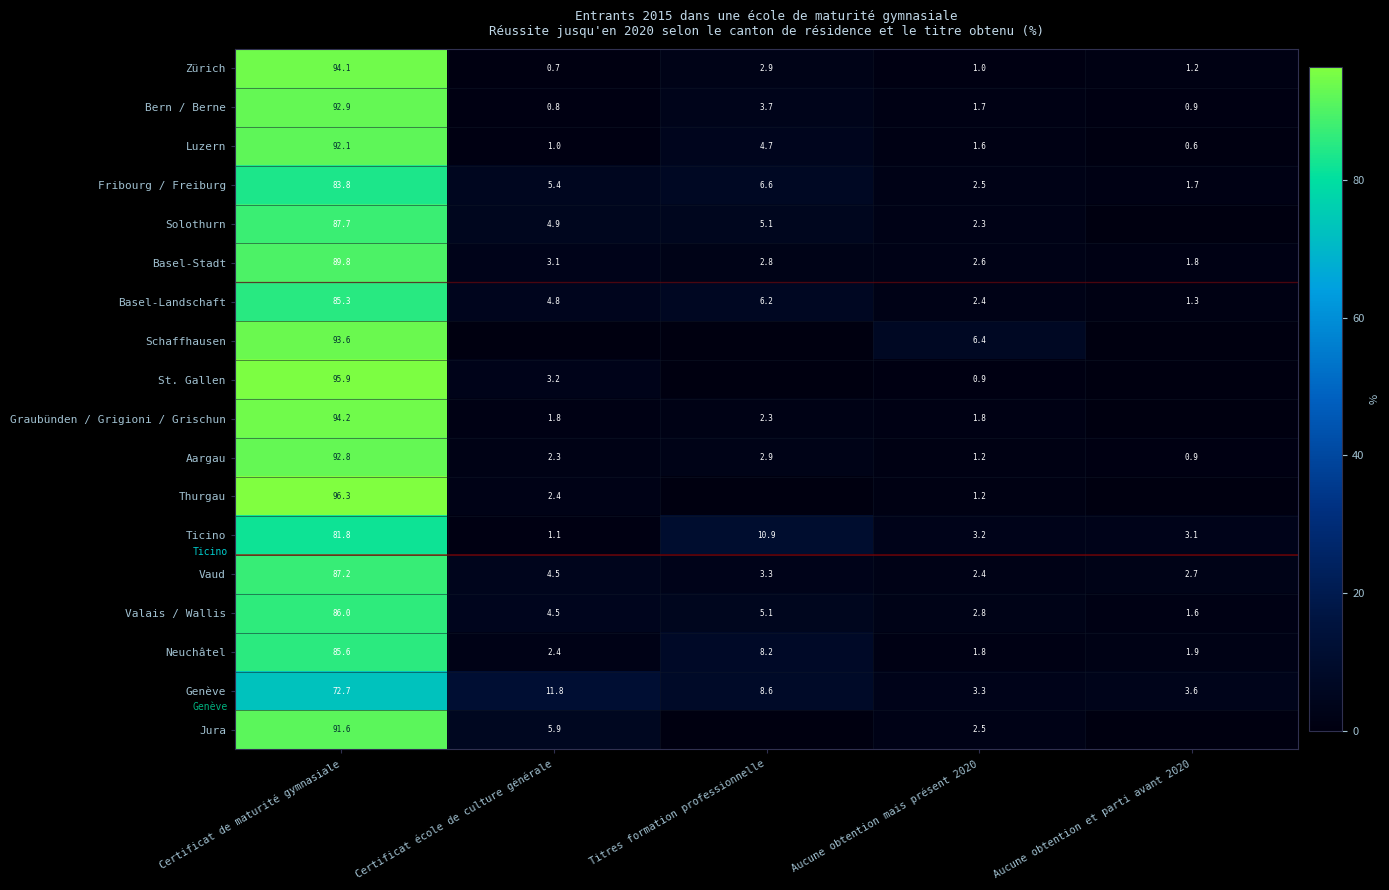

What is the average value of the Valais / Wallis series?

20.0